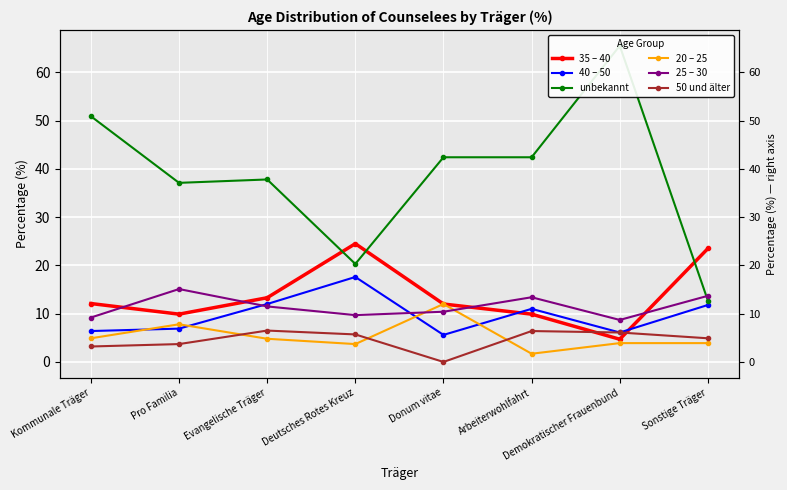

Reading right to left, extract all data points from this chart.

35 – 40: Sonstige Träger=23.5	Demokratischer Frauenbund=4.7	Arbeiterwohlfahrt=9.9	Donum vitae=12.0	Deutsches Rotes Kreuz=24.5	Evangelische Träger=13.3	Pro Familia=9.9	Kommunale Träger=12.1
40 – 50: Sonstige Träger=11.8	Demokratischer Frauenbund=6.1	Arbeiterwohlfahrt=11.0	Donum vitae=5.6	Deutsches Rotes Kreuz=17.6	Evangelische Träger=12.0	Pro Familia=6.9	Kommunale Träger=6.4
unbekannt: Sonstige Träger=12.7	Demokratischer Frauenbund=65.5	Arbeiterwohlfahrt=42.4	Donum vitae=42.4	Deutsches Rotes Kreuz=20.3	Evangelische Träger=37.8	Pro Familia=37.1	Kommunale Träger=50.9
20 – 25: Sonstige Träger=3.9	Demokratischer Frauenbund=3.9	Arbeiterwohlfahrt=1.7	Donum vitae=12.0	Deutsches Rotes Kreuz=3.7	Evangelische Träger=4.8	Pro Familia=7.8	Kommunale Träger=4.9
25 – 30: Sonstige Träger=13.7	Demokratischer Frauenbund=8.7	Arbeiterwohlfahrt=13.4	Donum vitae=10.4	Deutsches Rotes Kreuz=9.7	Evangelische Träger=11.5	Pro Familia=15.1	Kommunale Träger=9.2
50 und älter: Sonstige Träger=4.9	Demokratischer Frauenbund=6.1	Arbeiterwohlfahrt=6.4	Donum vitae=0.0	Deutsches Rotes Kreuz=5.7	Evangelische Träger=6.5	Pro Familia=3.7	Kommunale Träger=3.2